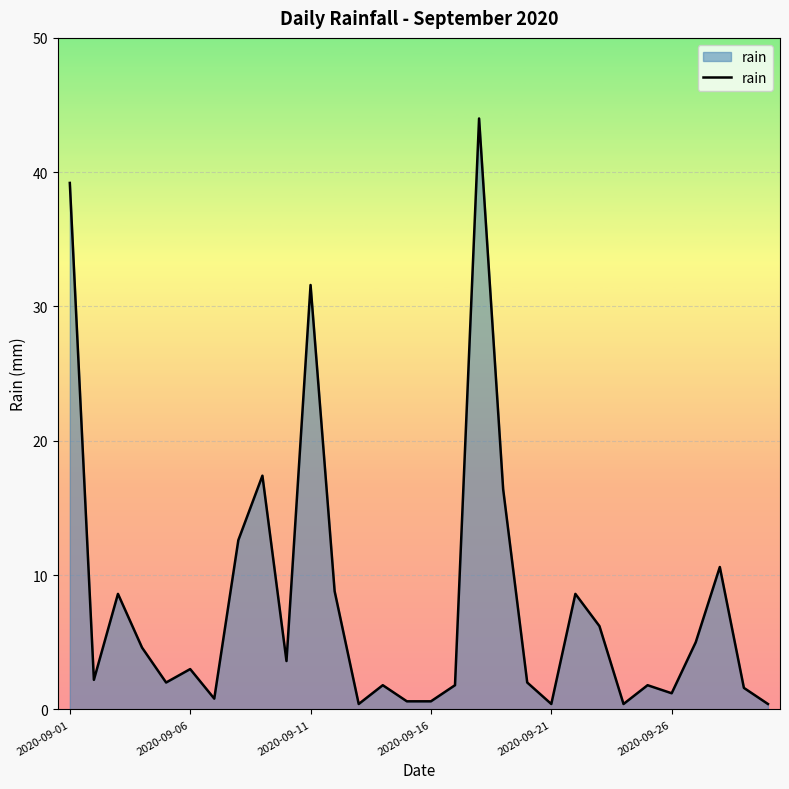

What is the greatest value displayed?

44.0